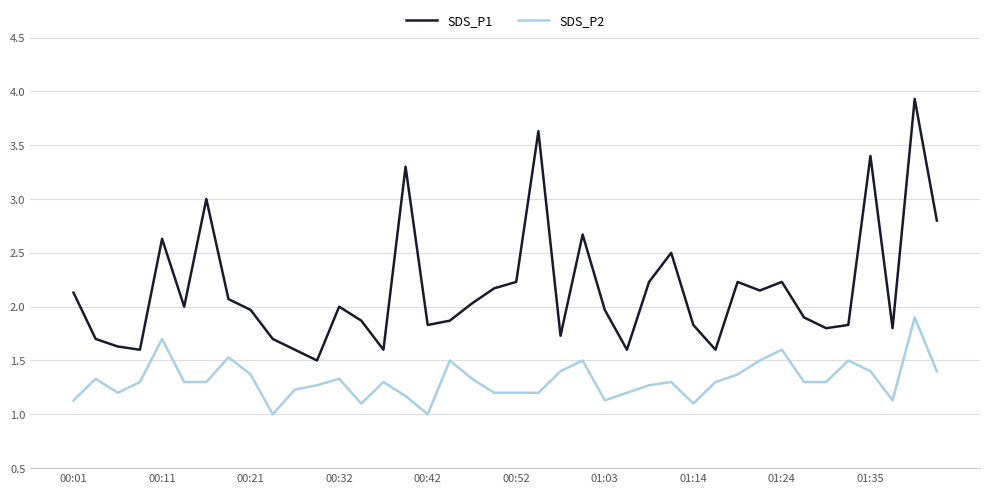

True or false: SDS_P1 and SDS_P2 intersect in this chart.

False